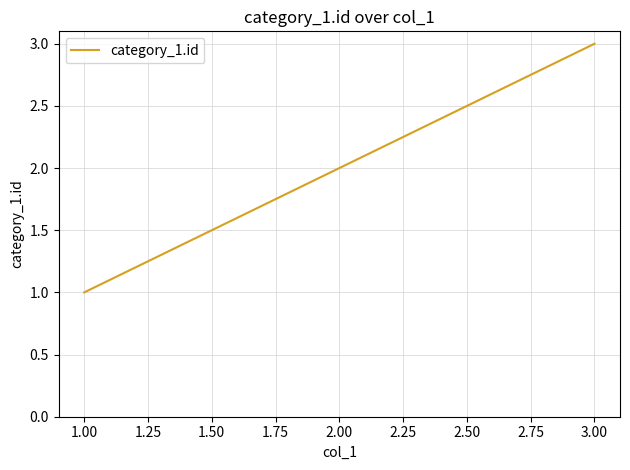

Which label corresponds to the smallest value in the chart?

1.00